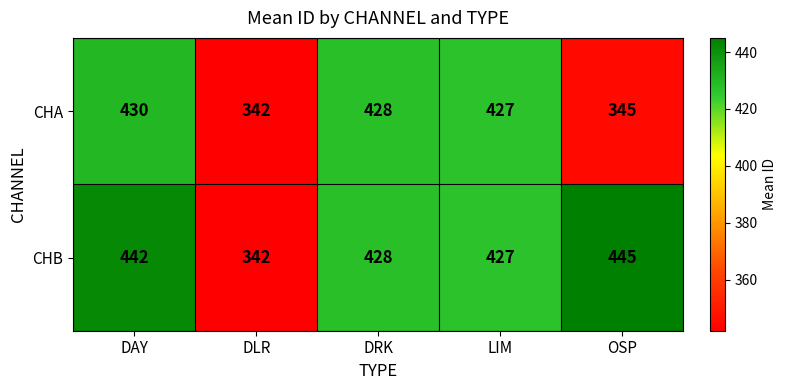

Reading left to right, list all the values displayed in this chart.

CHA: 430	342	428	427	345
CHB: 442	342	428	427	445